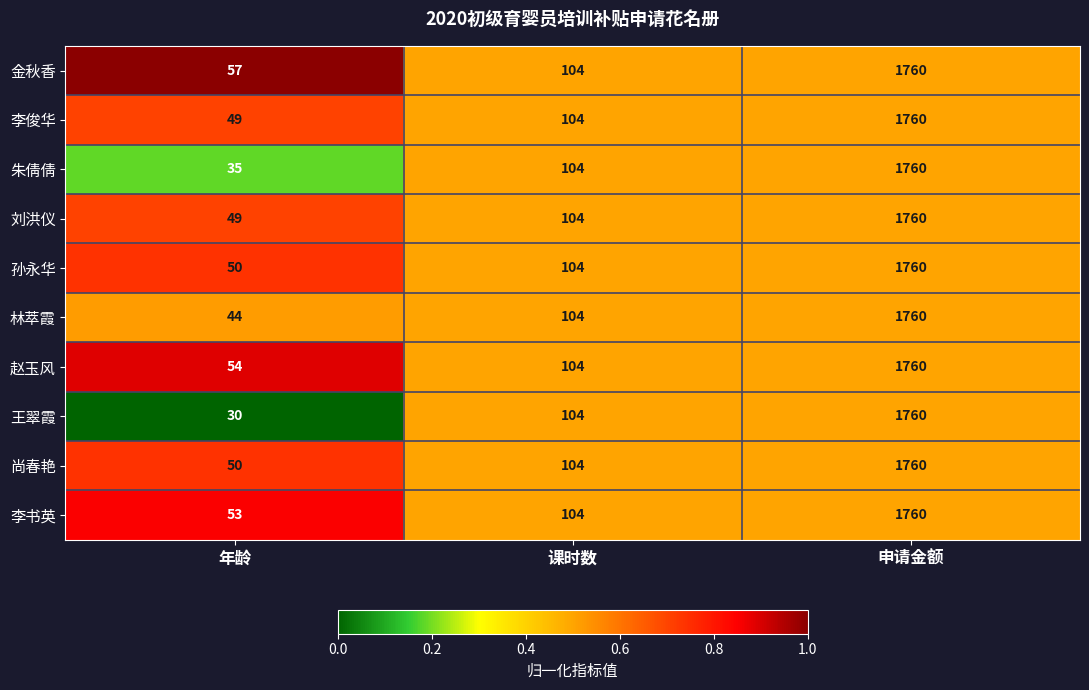

What is the sum of the 林萃霞 values at 申请金额 and 年龄?

1804